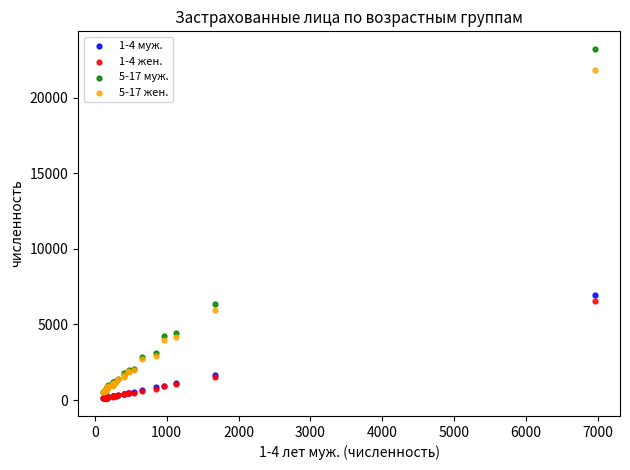

Across all series, what Y value is closest to 11664?

6968